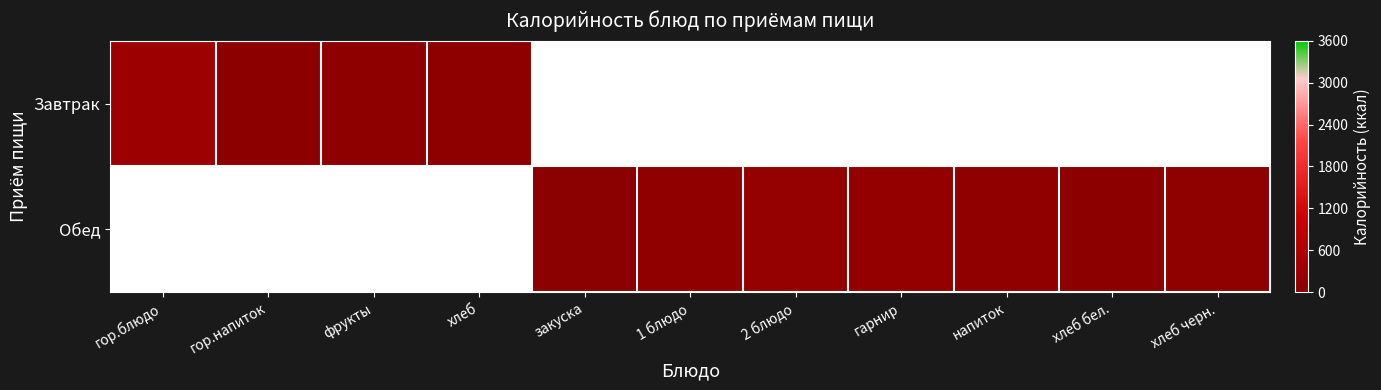

At how many categories does at least one series exceed 127?

3